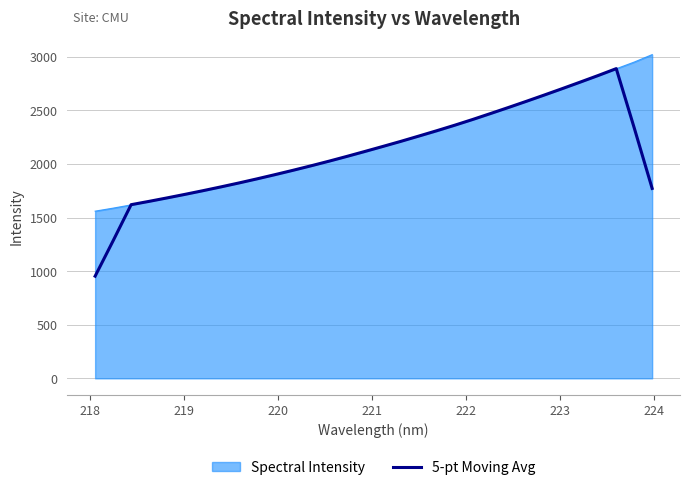

Which series has the largest range (max minus min)?

5-pt Moving Avg